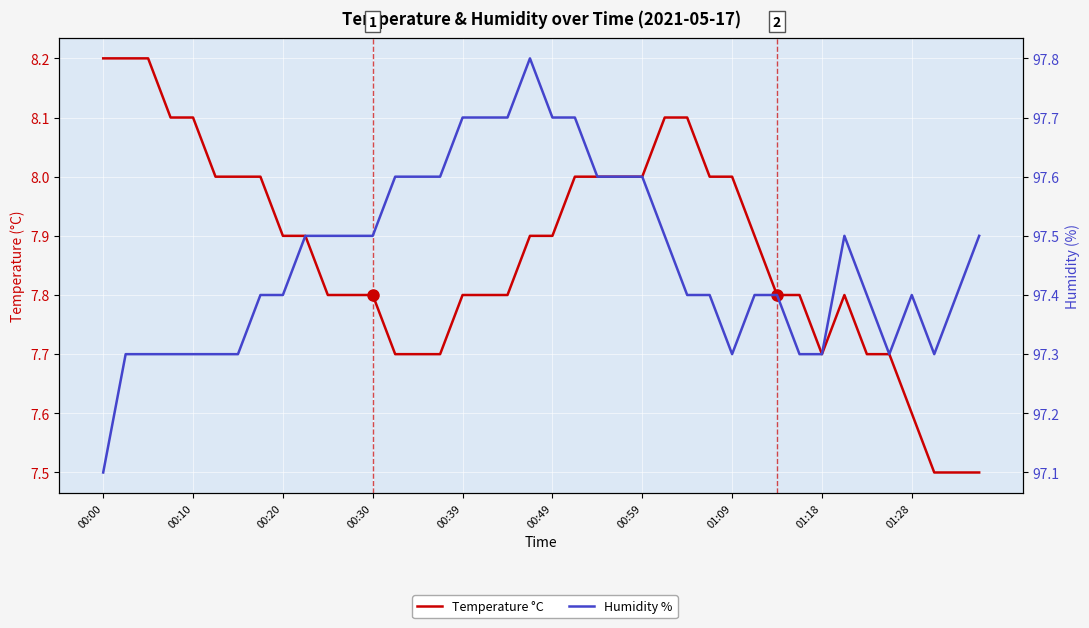

Is it true that Temperature °C equals 7.5 at 39?

True